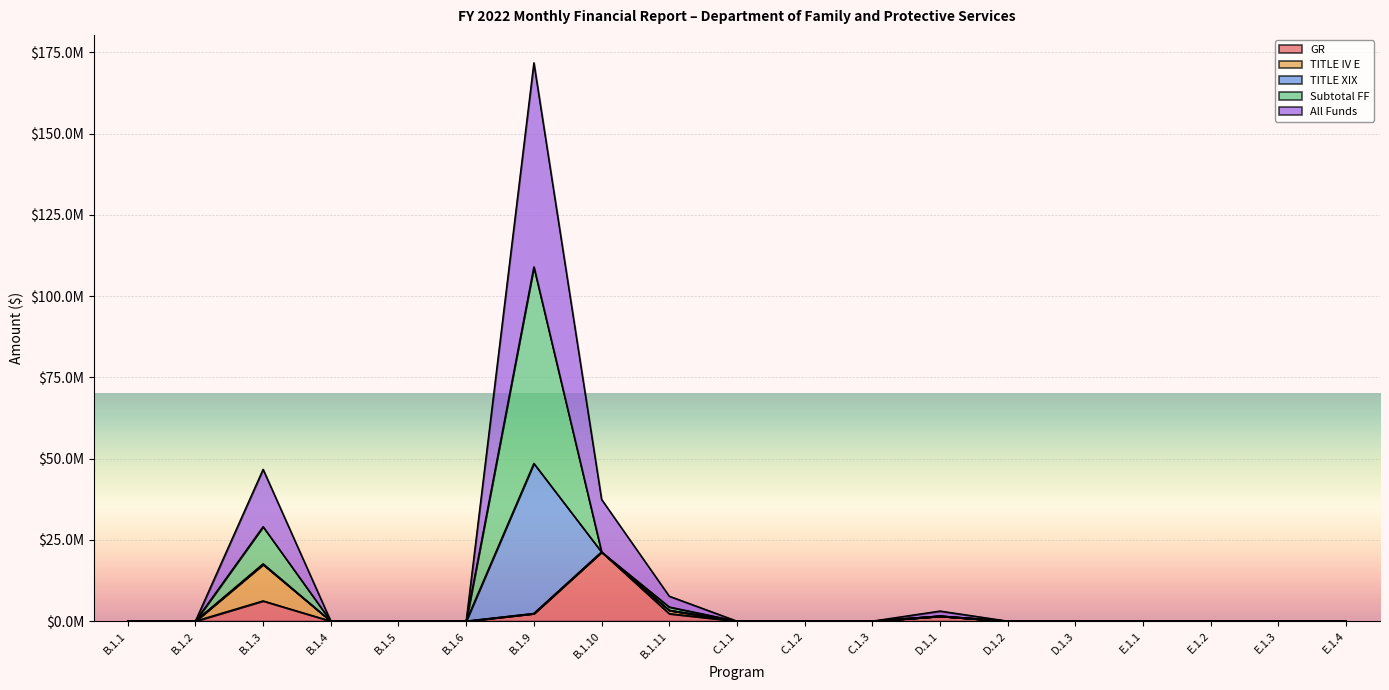

True or false: All Funds and Subtotal FF cross at least once.

True